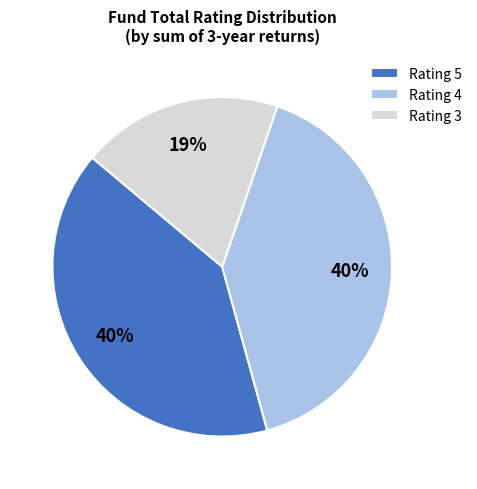

Which category has the smallest portion of the pie?

Rating 3